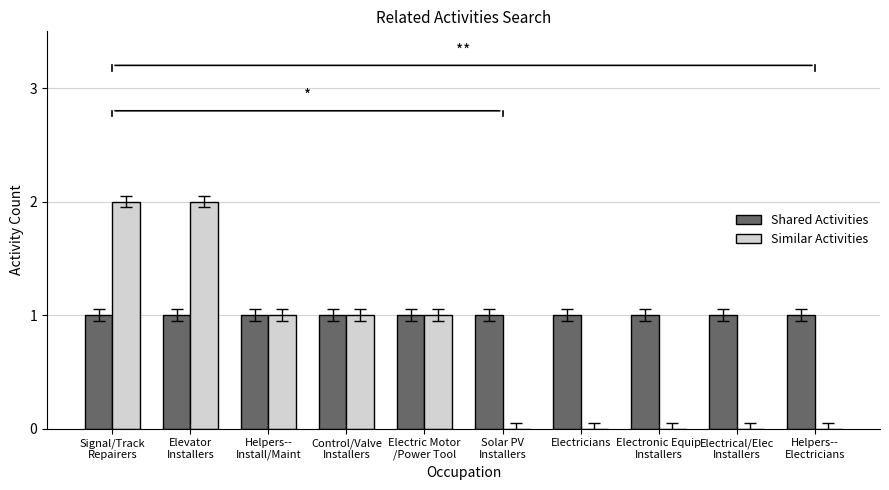

How many distinct data groups are displayed?

2